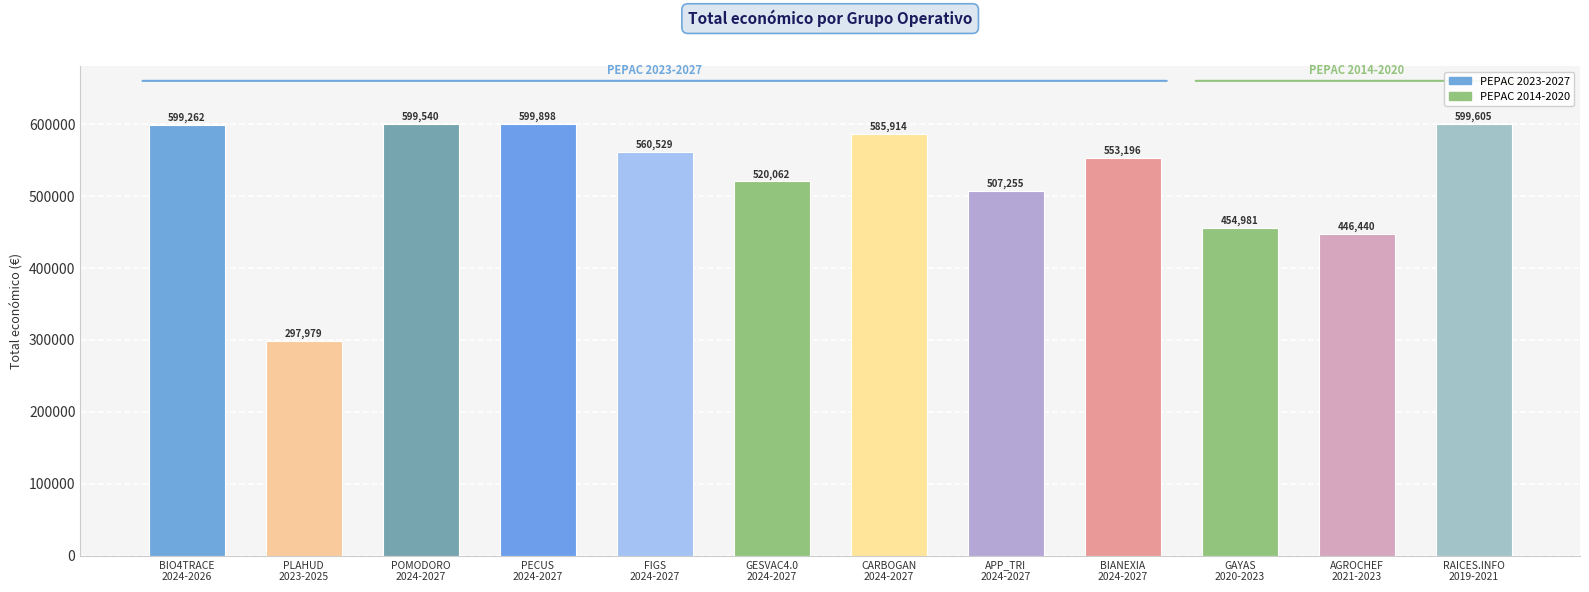

What is the difference between the values at BIANEXIA
2024-2027 and AGROCHEF
2021-2023?

106756